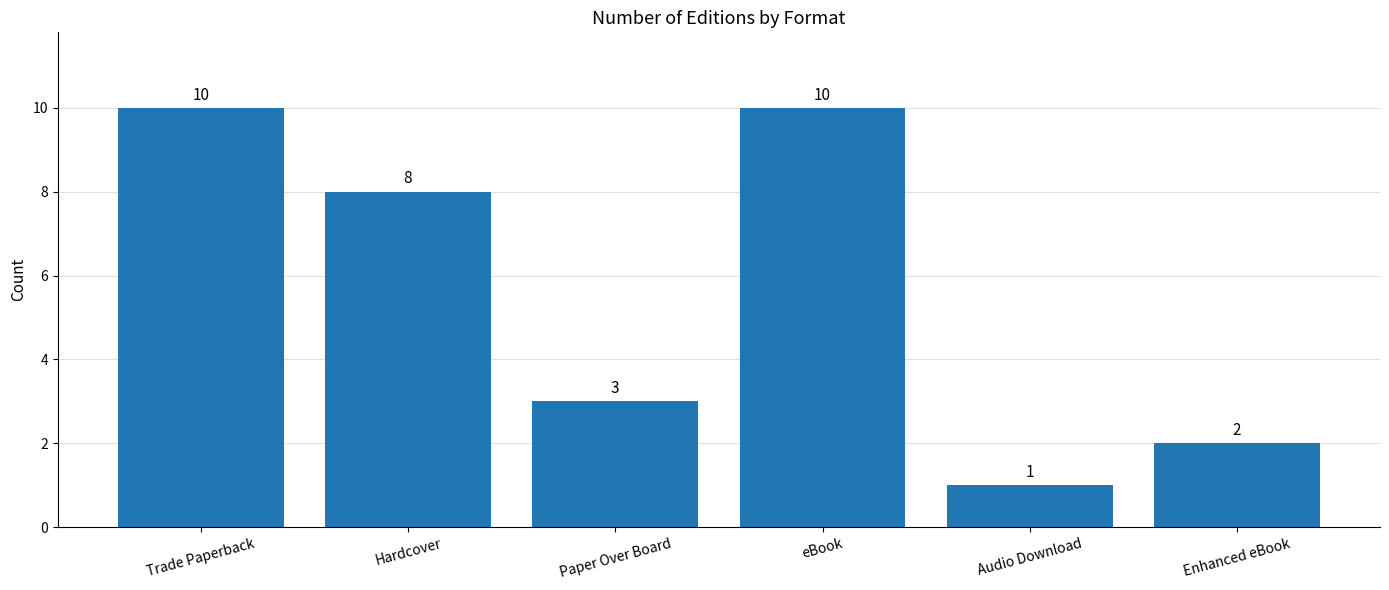

The chart shows a value of 3 at Enhanced eBook. True or false?

False